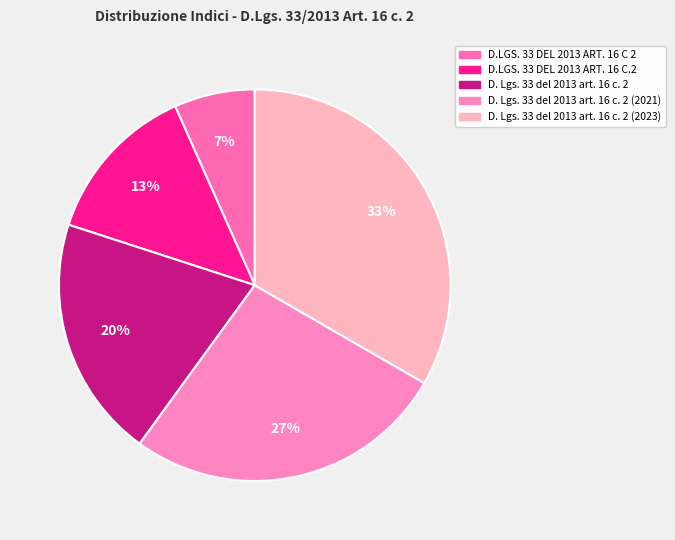

How many segments does this pie chart have?

5